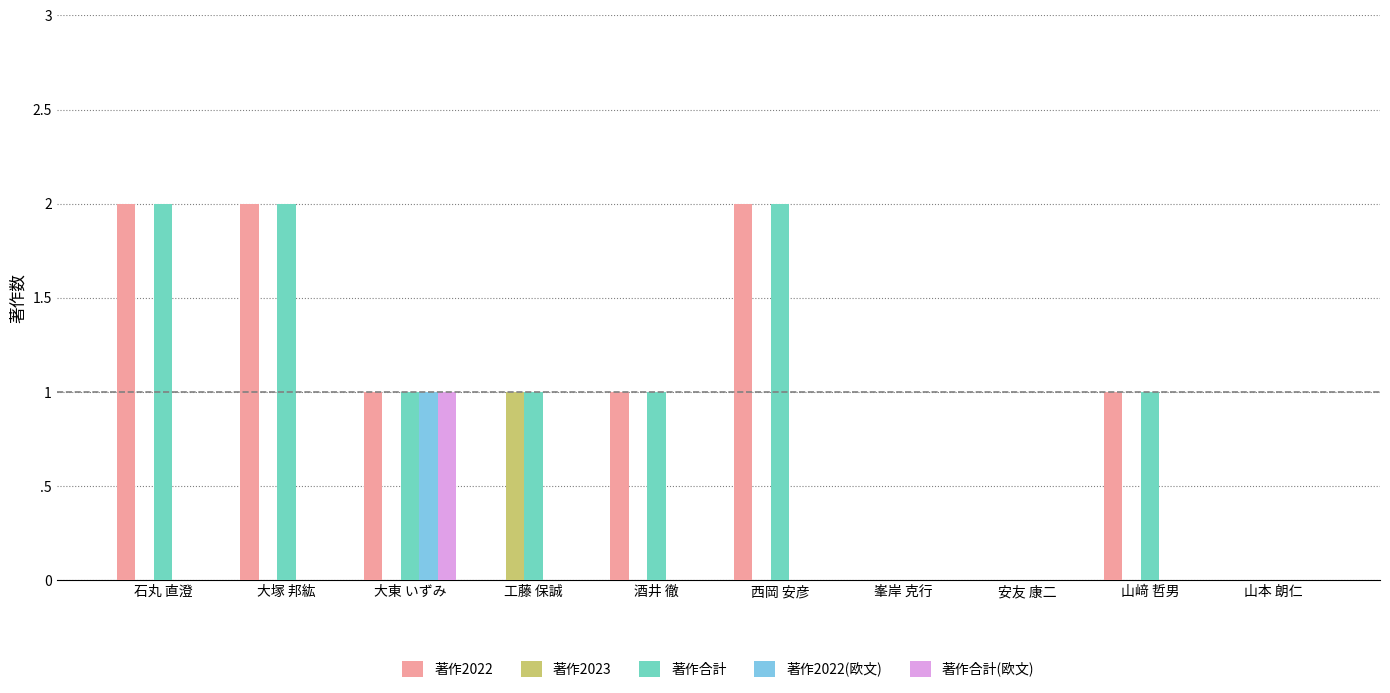

The value of 著作2023 at 山本 朗仁 is 0. True or false?

True